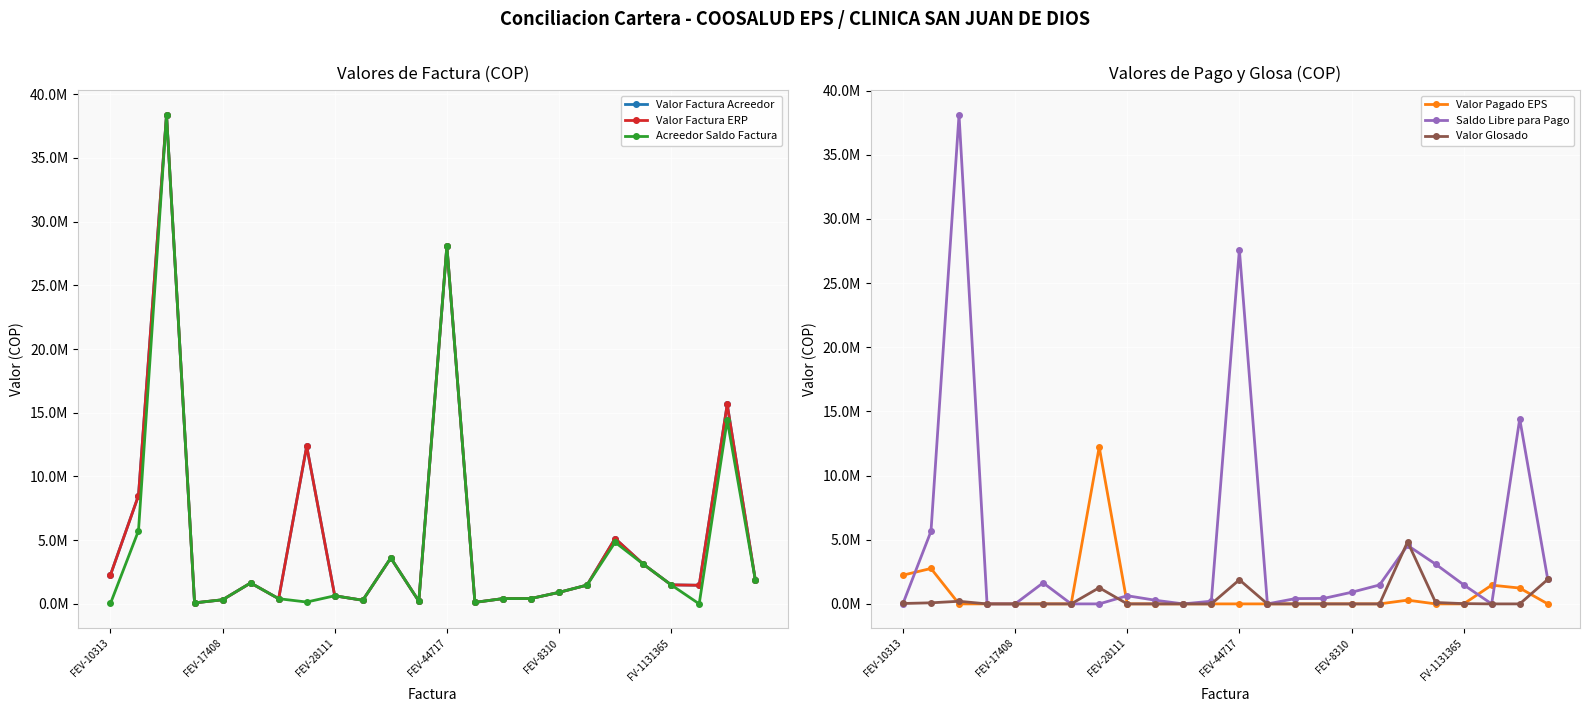

How many lines are shown in the chart?

6